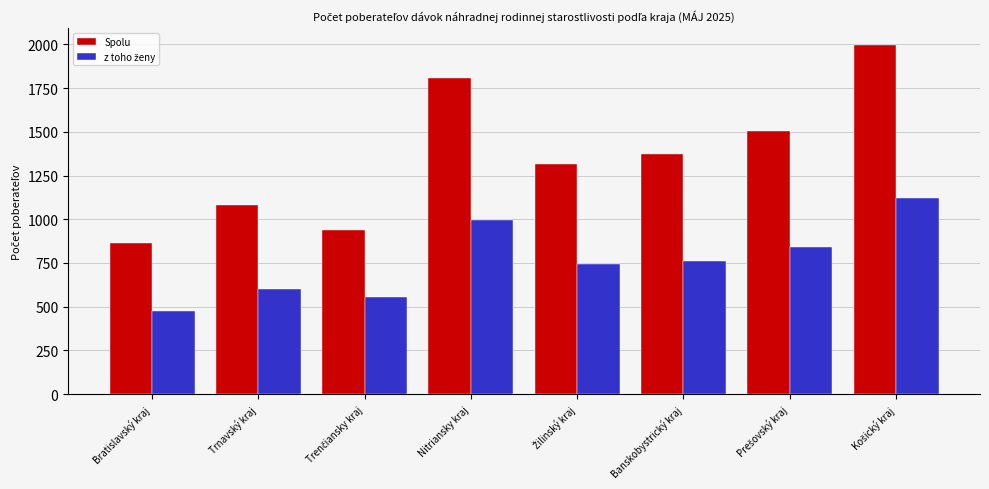

What is the average value of the Spolu series?

1360